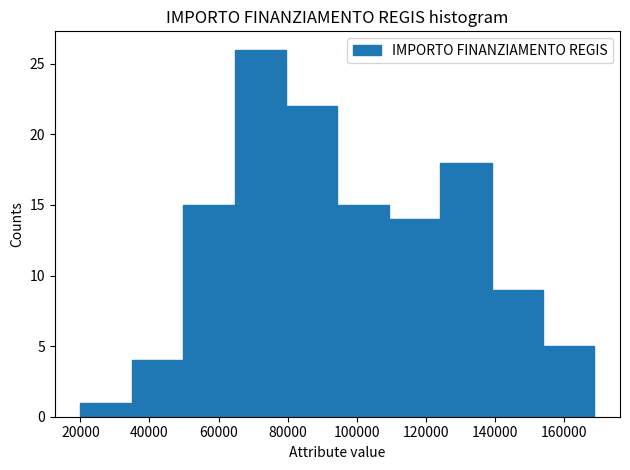

Which range on the x-axis has the tallest bar?

64000 to 80000